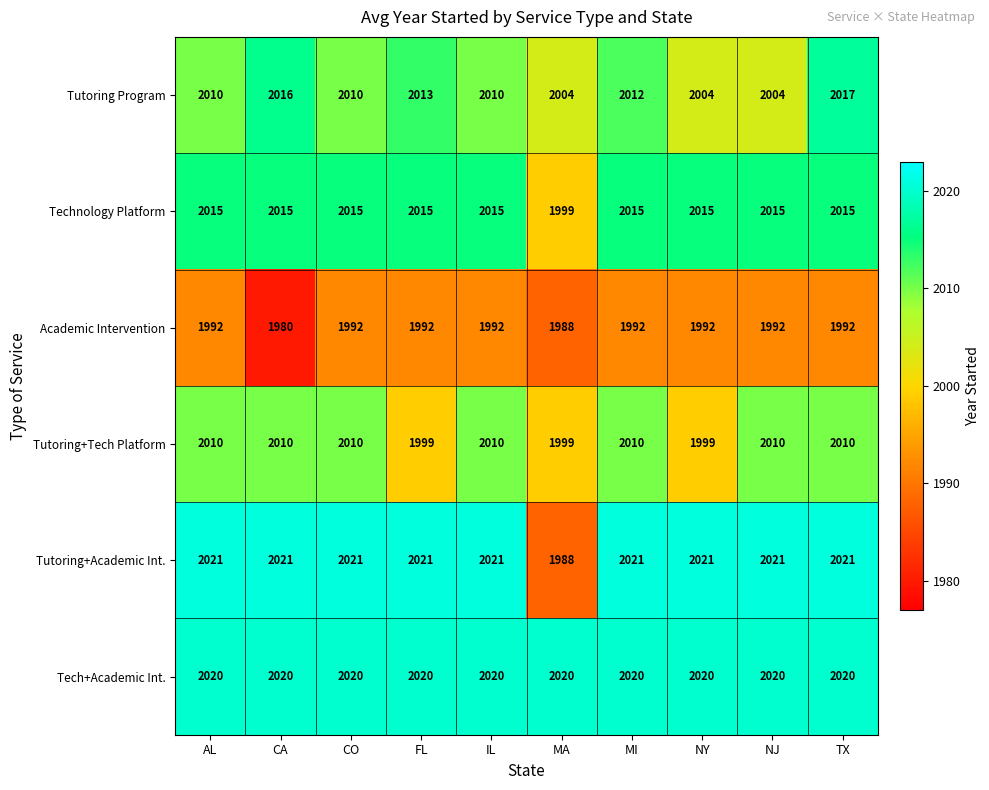

What is the difference between the highest and lowest values at CO?

29